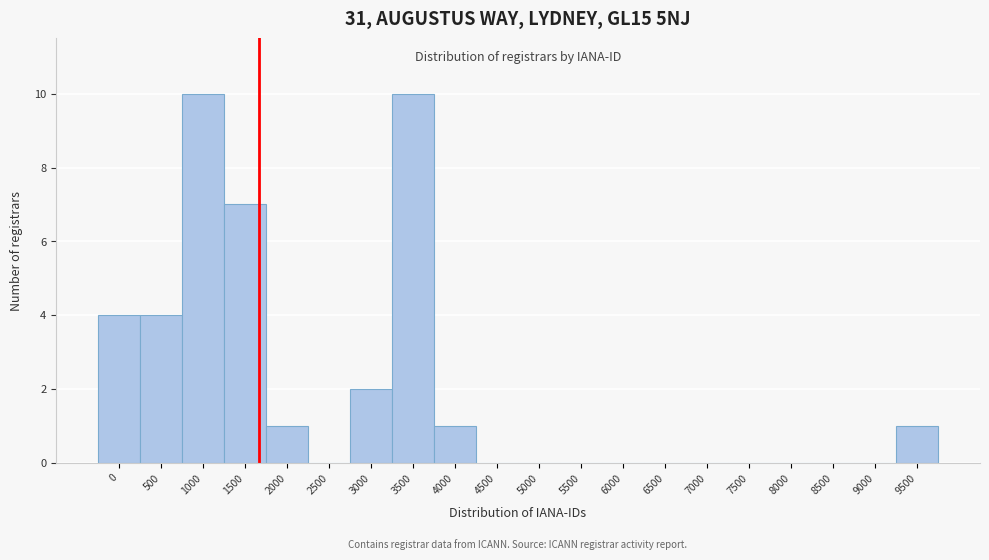

Reading left to right, extract all data points from this chart.

0=4	500=4	1000=10	1500=7	2000=1	2500=0	3000=2	3500=10	4000=1	4500=0	5000=0	5500=0	6000=0	6500=0	7000=0	7500=0	8000=0	8500=0	9000=0	9500=1